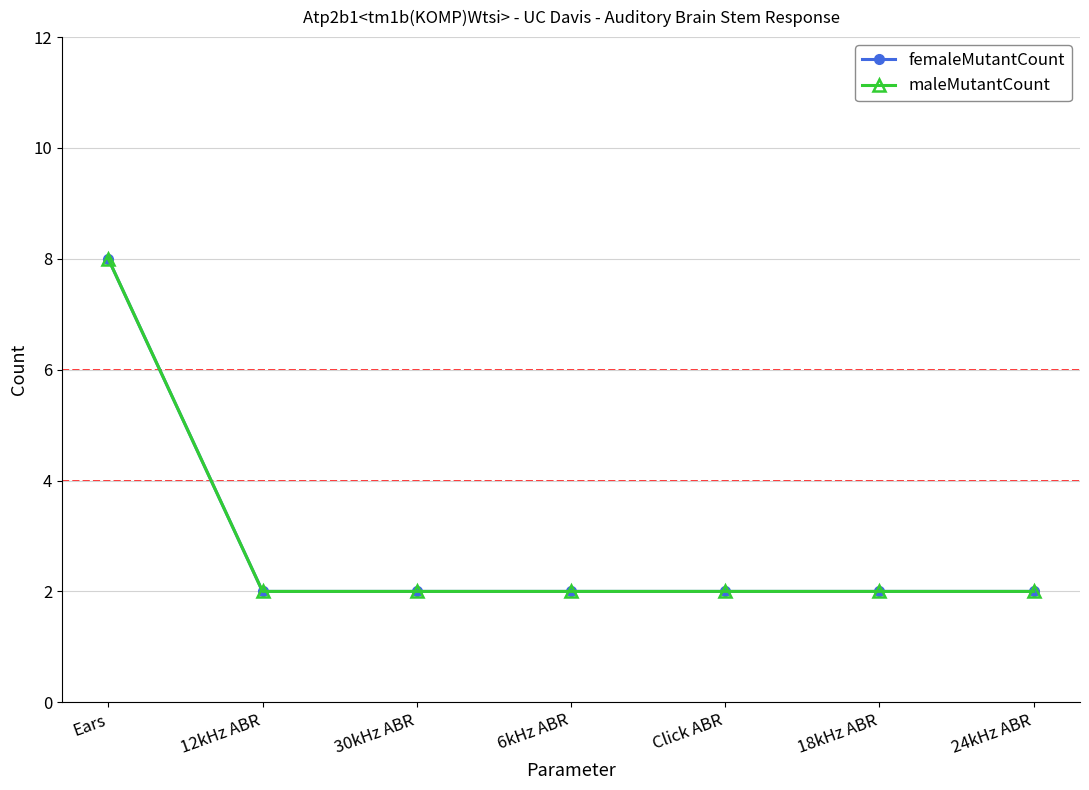

Which series has the widest spread of values?

femaleMutantCount